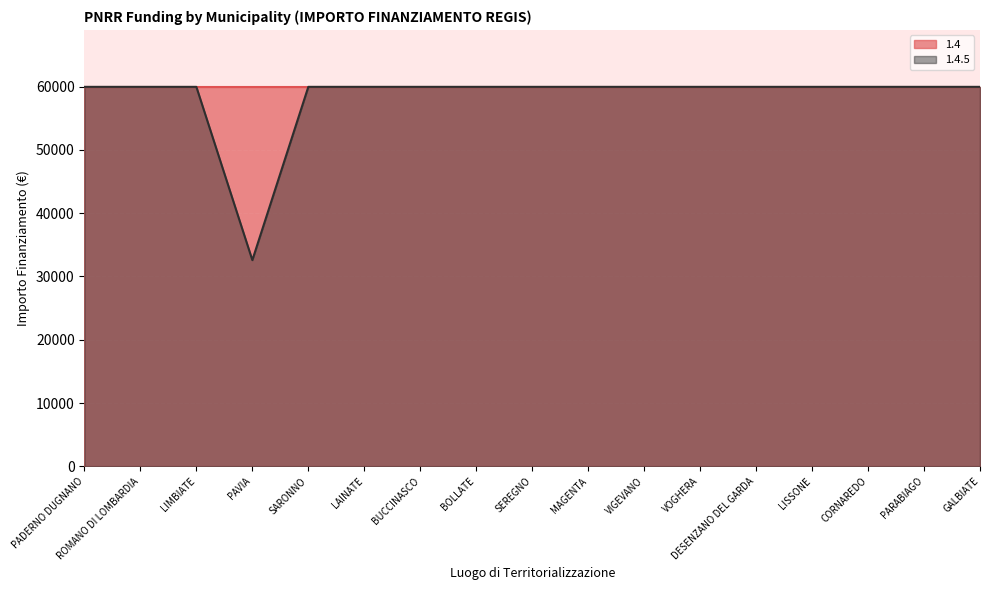

List the labels in order of value, smallest first.

PAVIA, PADERNO DUGNANO, ROMANO DI LOMBARDIA, LIMBIATE, SARONNO, LAINATE, BUCCINASCO, BOLLATE, SEREGNO, MAGENTA, VIGEVANO, VOGHERA, DESENZANO DEL GARDA, LISSONE, CORNAREDO, PARABIAGO, GALBIATE